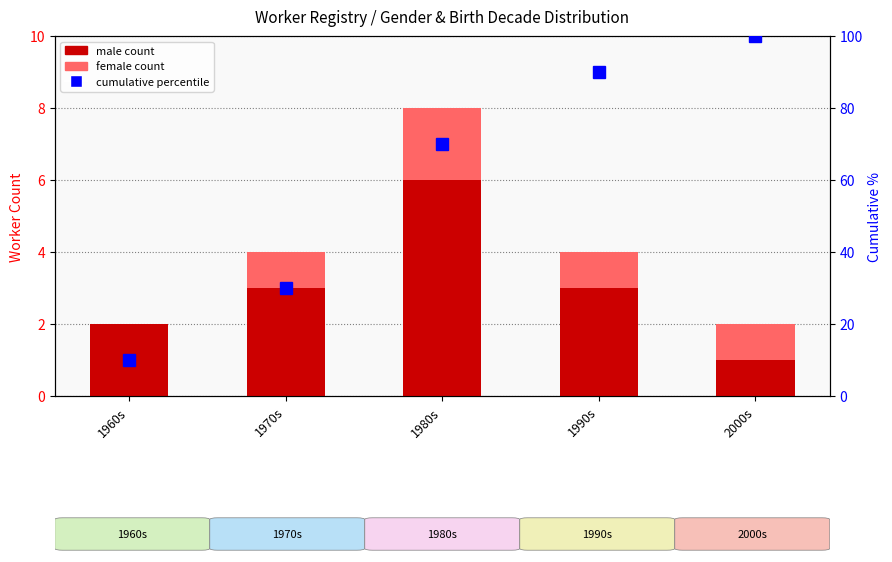

What is the highest value of the male count series?

6